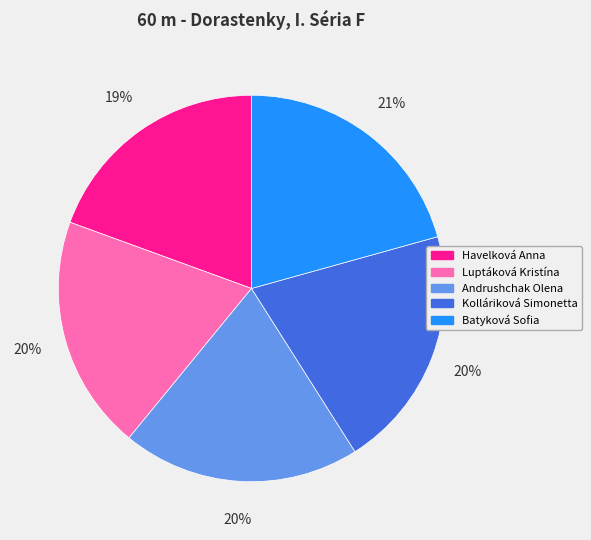

Does Batyková Sofia represent more than half of the total?

No